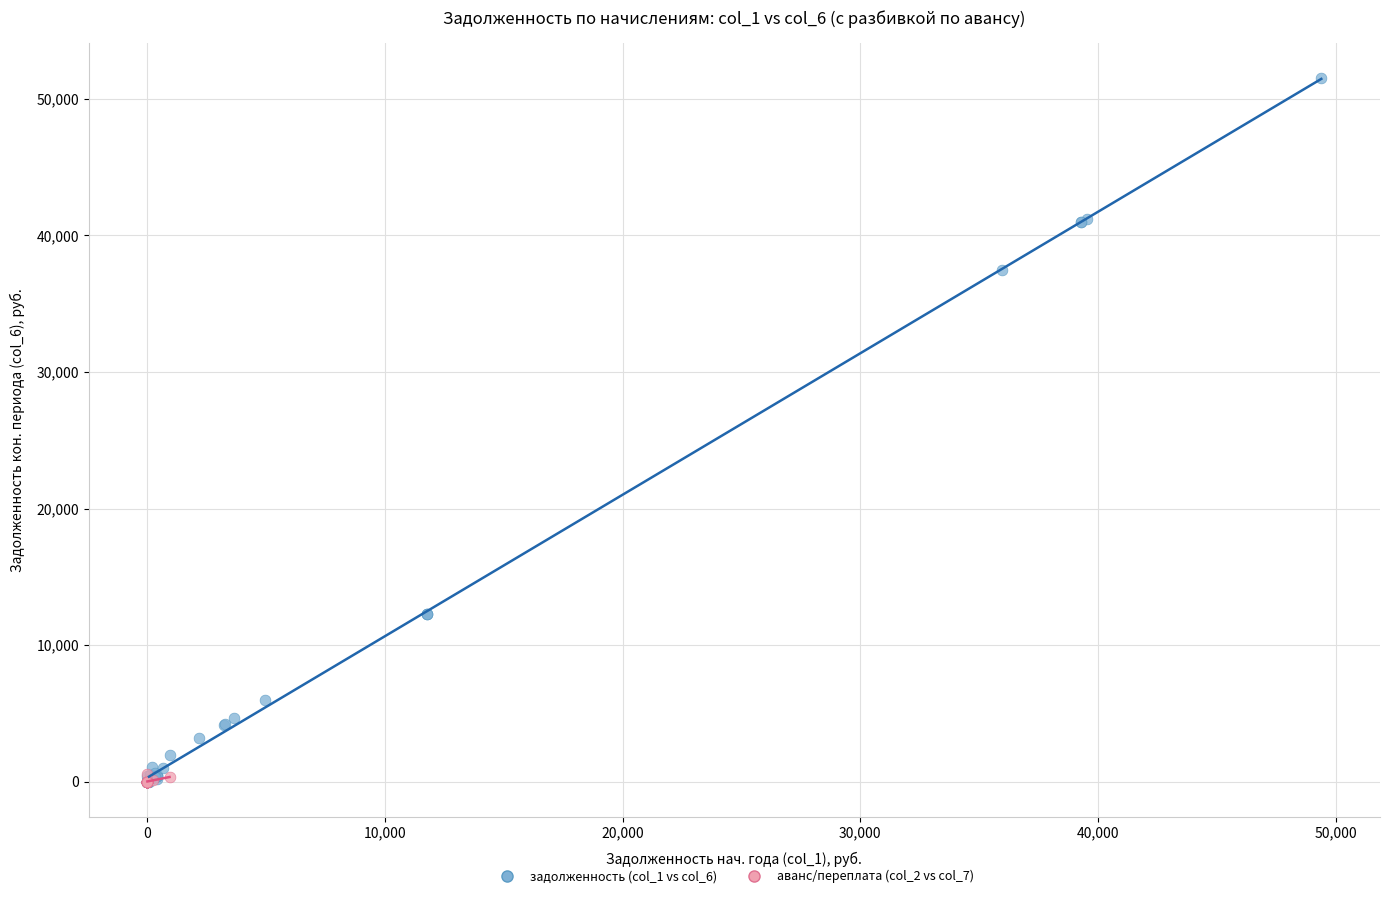

What are all the series names shown in the legend?

задолженность (col_1 vs col_6), аванс/переплата (col_2 vs col_7)